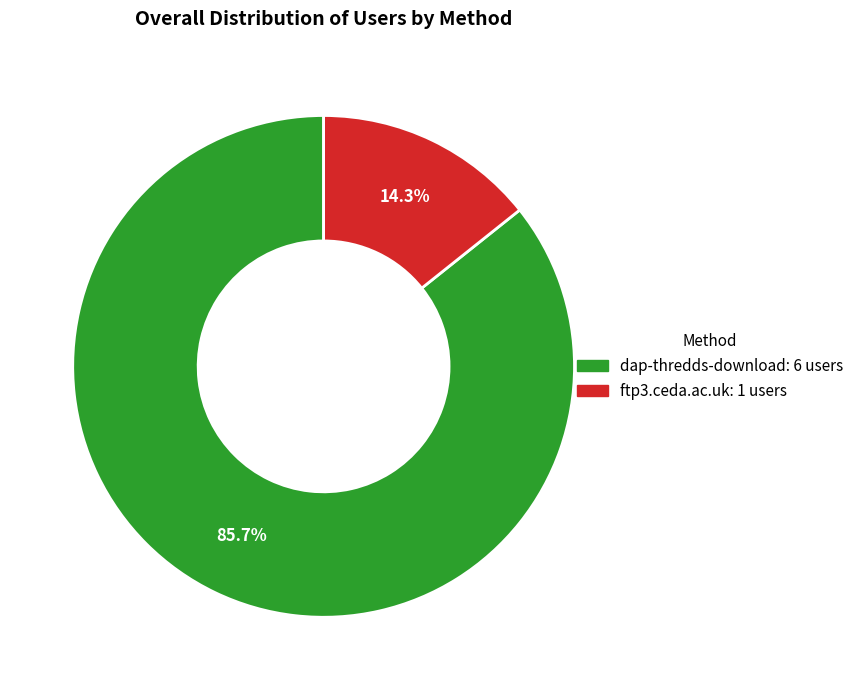

Approximately how many times larger is the value at dap-thredds-download compared to ftp3.ceda.ac.uk?

6.0